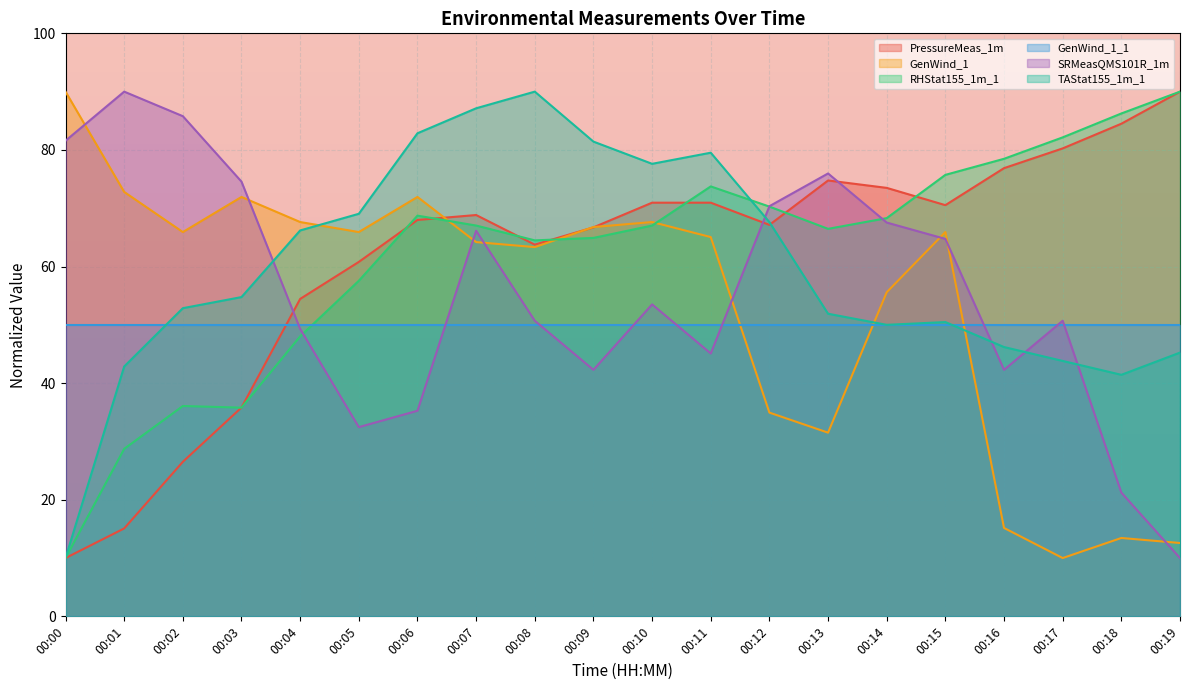

List the labels in order of TAStat155_1m_1 value, largest first.

00:08, 00:07, 00:06, 00:09, 00:11, 00:10, 00:05, 00:12, 00:04, 00:03, 00:02, 00:13, 00:15, 00:14, 00:16, 00:19, 00:17, 00:01, 00:18, 00:00